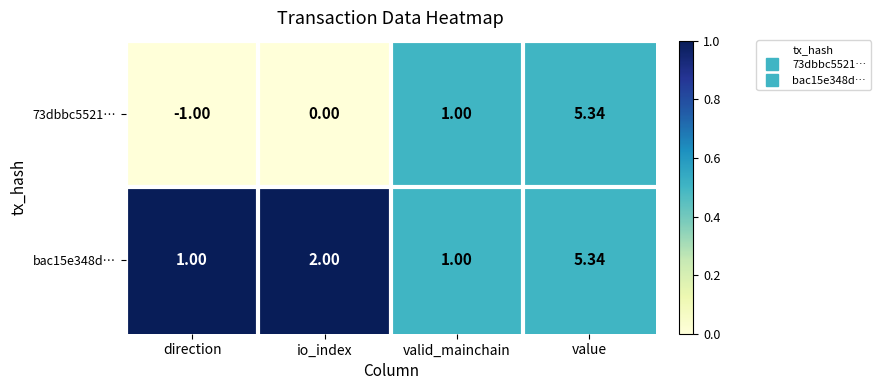

Where is bac15e348d… nearest to the value 3?

io_index